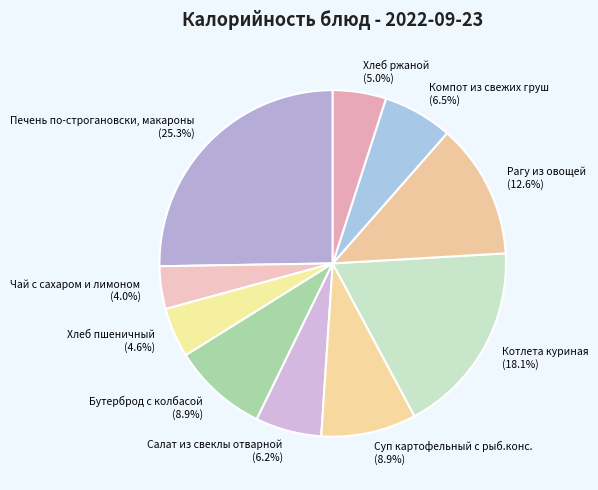

How much of the chart is everything except Салат из свеклы отварной?

93.8%